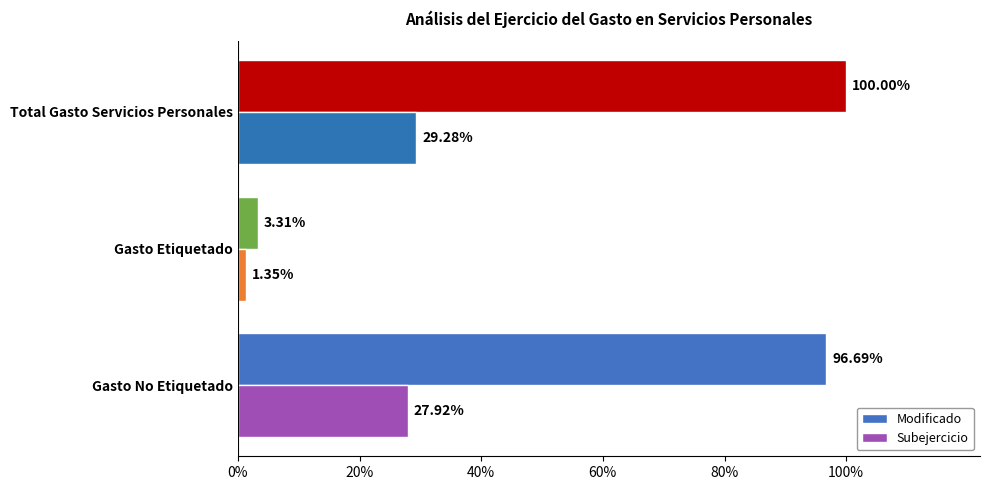

Rank the series by their maximum value, from lowest to highest.

Subejercicio, Modificado